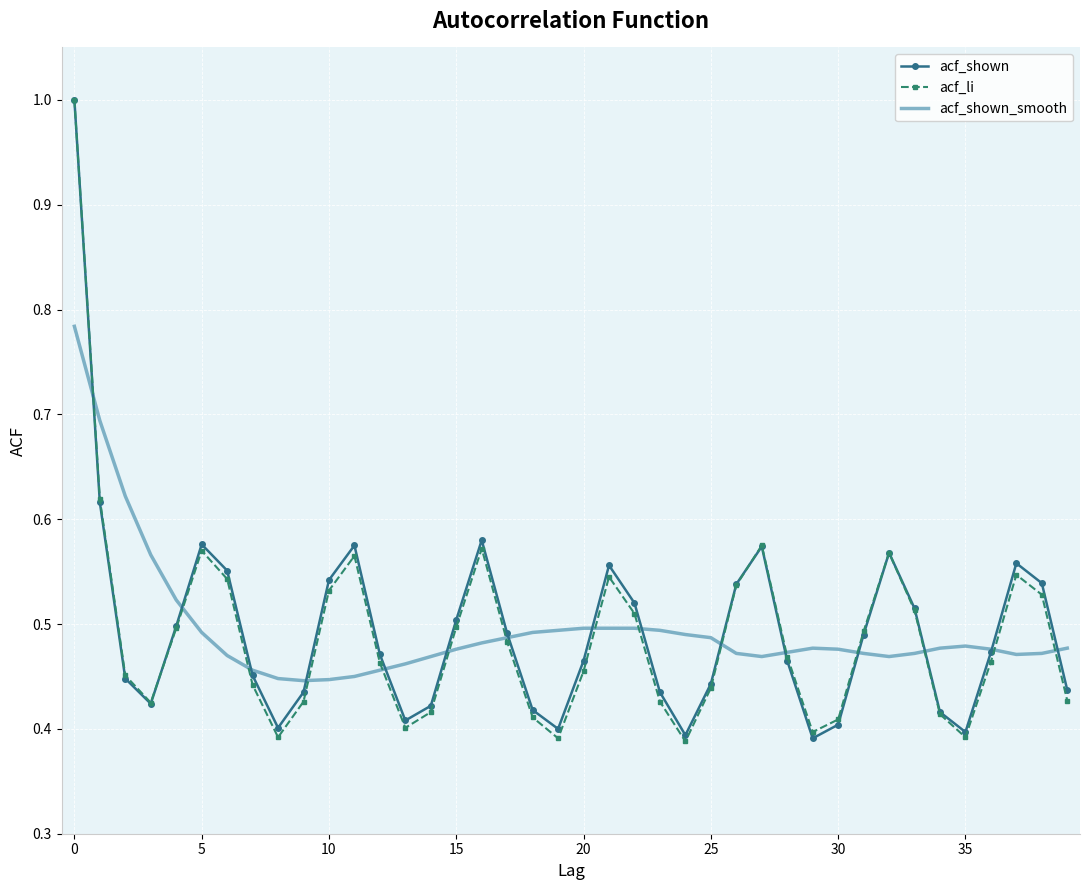

What is the maximum value for acf_li?

1.0